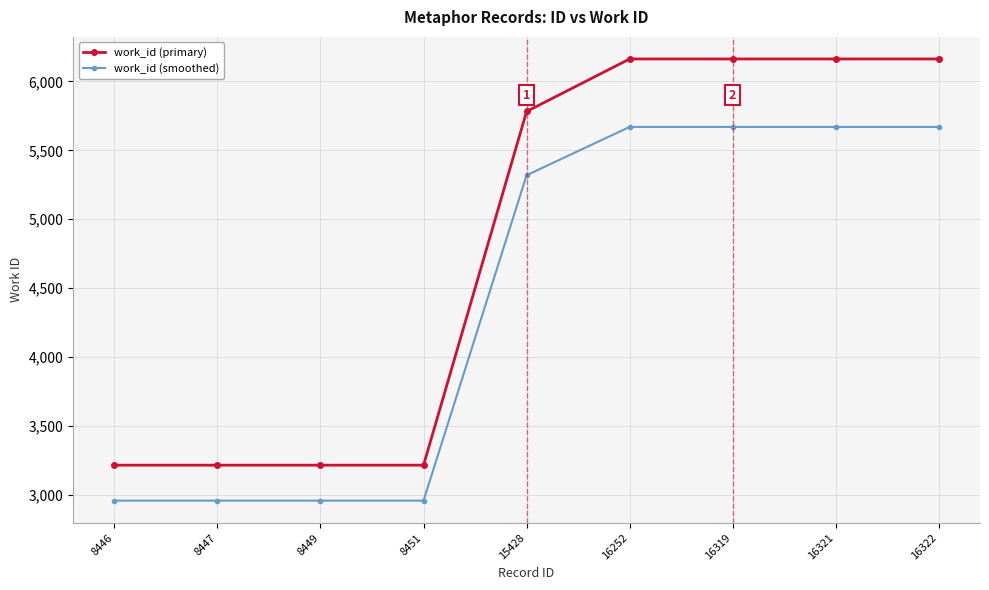

What is the value of the work_id (smoothed) point at the 1st from the left?

2958.7